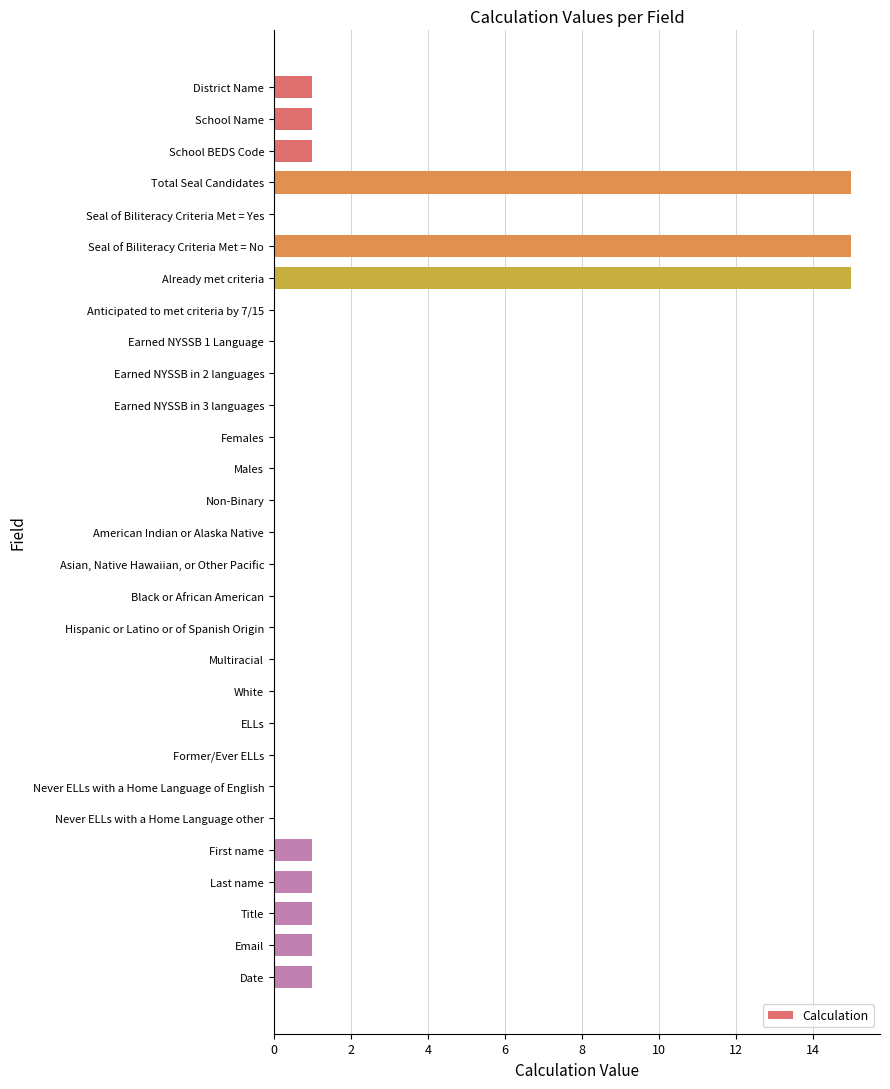

Reading bottom to top, list all the values displayed in this chart.

Date=1	Email=1	Title=1	Last name=1	First name=1	Never ELLs with a Home Language other=0	Never ELLs with a Home Language of English=0	Former/Ever ELLs=0	ELLs=0	White=0	Multiracial=0	Hispanic or Latino or of Spanish Origin=0	Black or African American=0	Asian, Native Hawaiian, or Other Pacific=0	American Indian or Alaska Native=0	Non-Binary=0	Males=0	Females=0	Earned NYSSB in 3 languages=0	Earned NYSSB in 2 languages=0	Earned NYSSB 1 Language=0	Anticipated to met criteria by 7/15=0	Already met criteria=15	Seal of Biliteracy Criteria Met = No=15	Seal of Biliteracy Criteria Met = Yes=0	Total Seal Candidates=15	School BEDS Code=1	School Name=1	District Name=1